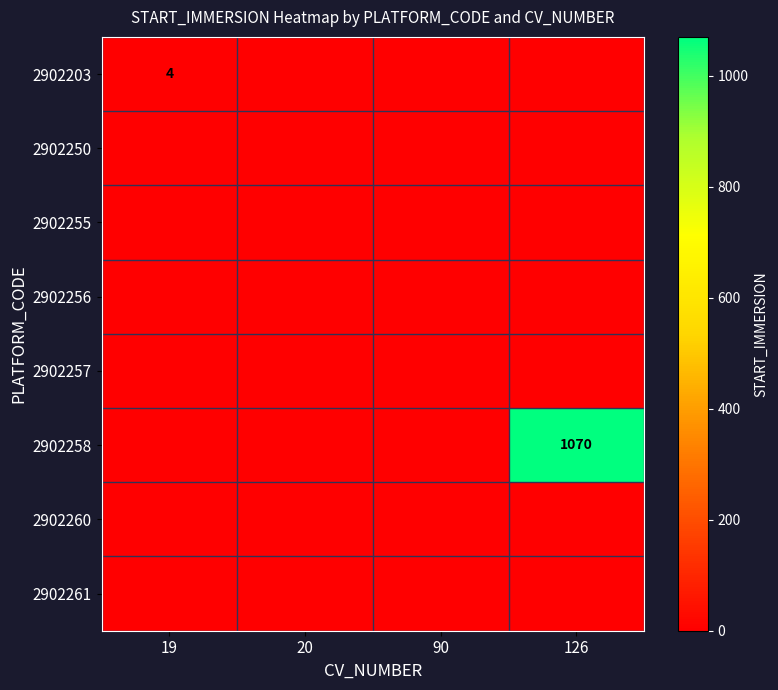

Which series changed the most between 19 and 20?

2902203